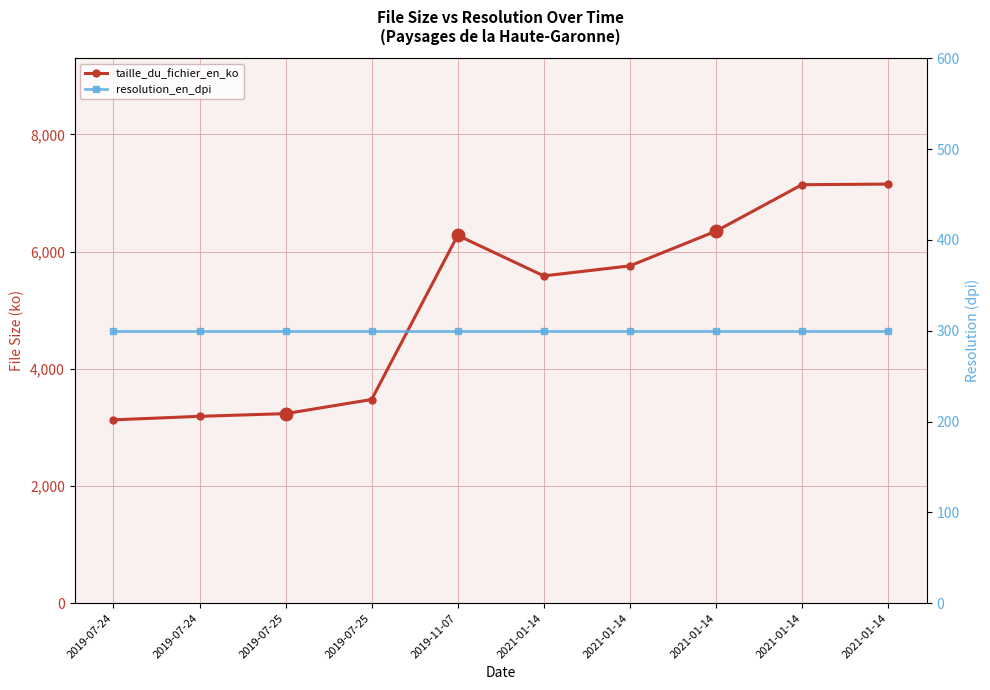

Does the chart display data point markers on the line(s)?

Yes